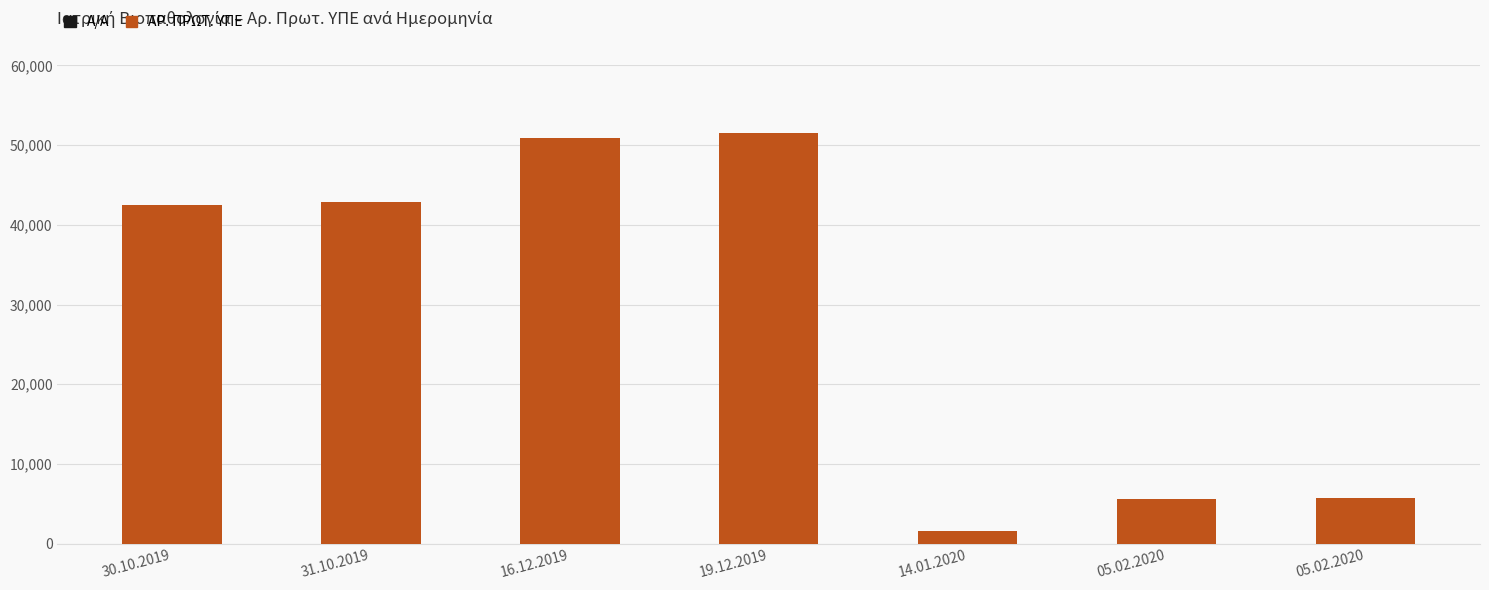

At how many categories does at least one series exceed 18785?

4